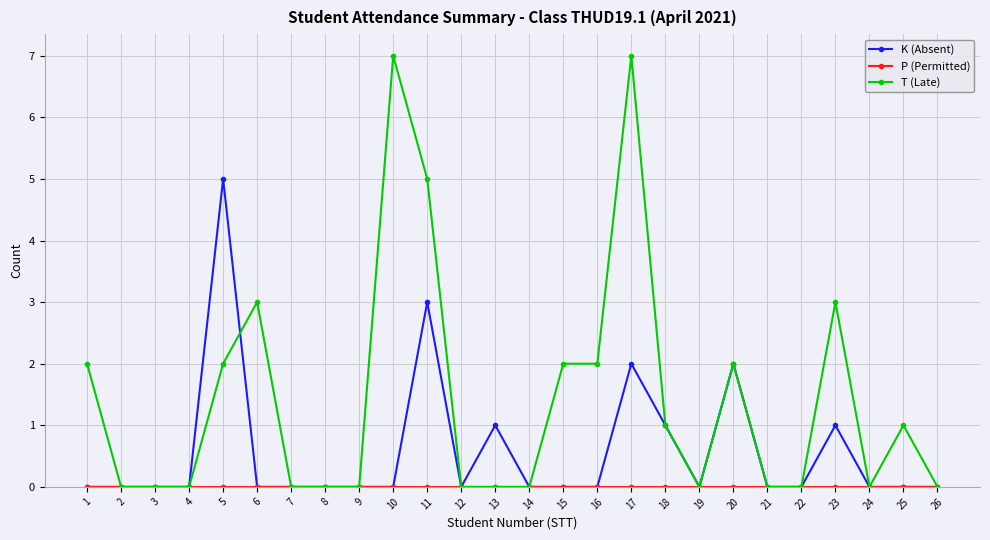

How many series are shown in this chart?

3